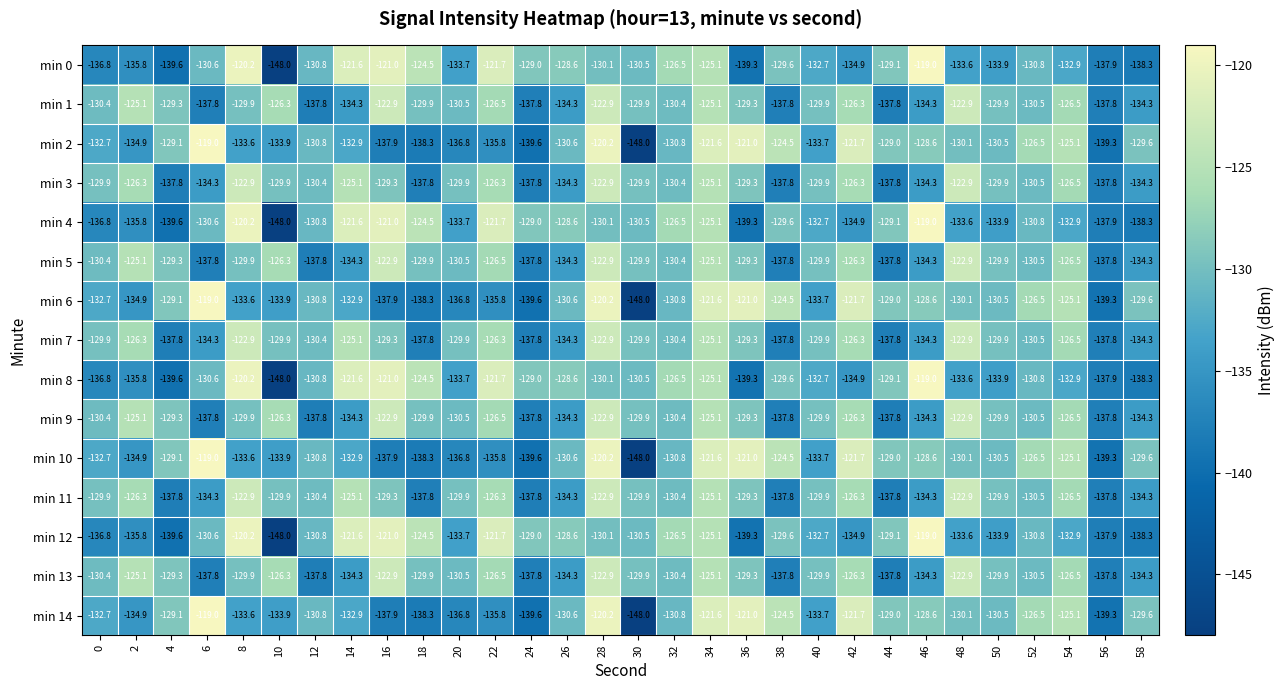

What is the spread (max minus min) of values at 32?

4.3